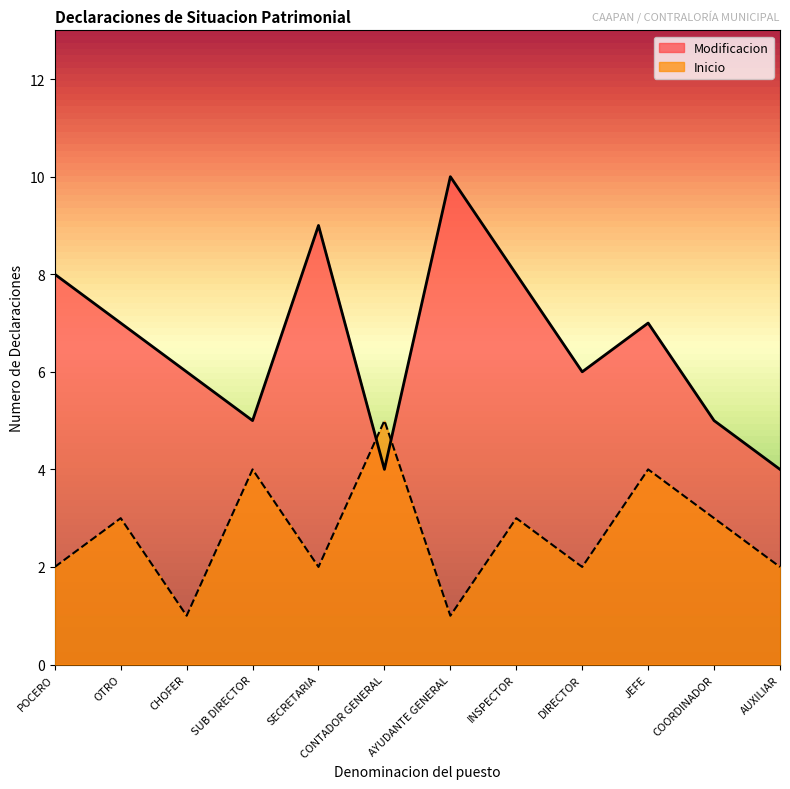

Reading left to right, what are all the values shown in this chart?

Modificacion: POCERO=8	OTRO=7	CHOFER=6	SUB DIRECTOR=5	SECRETARIA=9	CONTADOR GENERAL=4	AYUDANTE GENERAL=10	INSPECTOR=8	DIRECTOR=6	JEFE=7	COORDINADOR=5	AUXILIAR=4
Inicio: POCERO=2	OTRO=3	CHOFER=1	SUB DIRECTOR=4	SECRETARIA=2	CONTADOR GENERAL=5	AYUDANTE GENERAL=1	INSPECTOR=3	DIRECTOR=2	JEFE=4	COORDINADOR=3	AUXILIAR=2